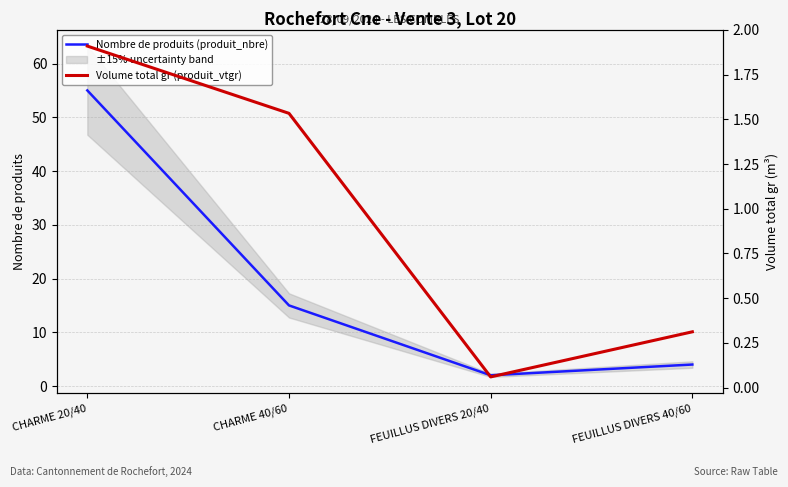

True or false: Nombre de produits (produit_nbre) and Volume total gr (produit_vtgr) cross at least once.

False